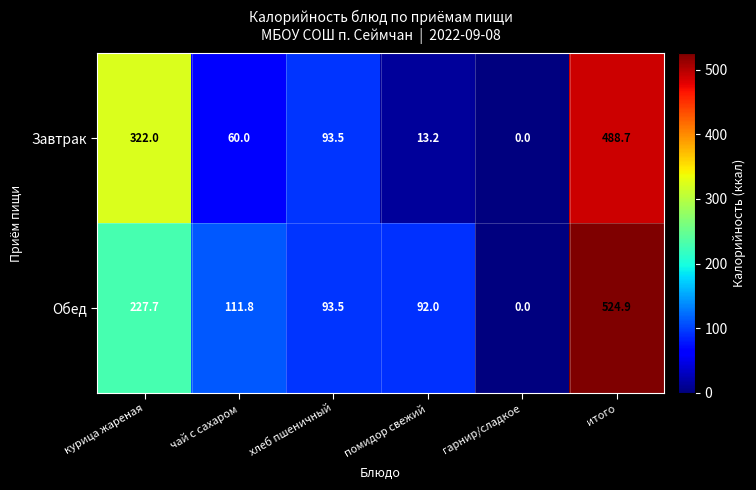

Reading left to right, what are all the values shown in this chart?

Завтрак: 322.0	60.0	93.5	13.2	0.0	488.7
Обед: 227.7	111.8	93.5	92.0	0.0	524.9